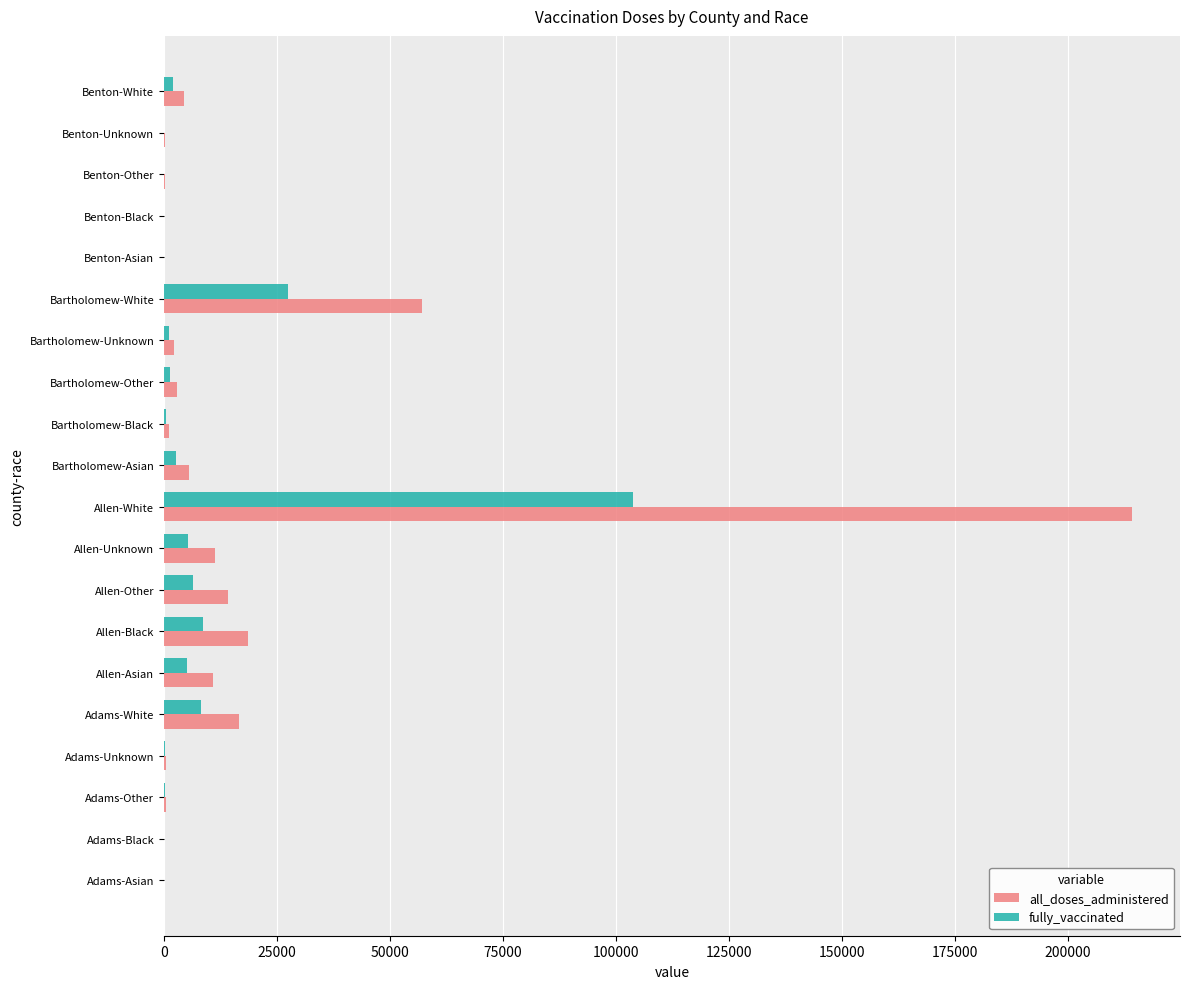

What is the sum of all fully_vaccinated values?

173086